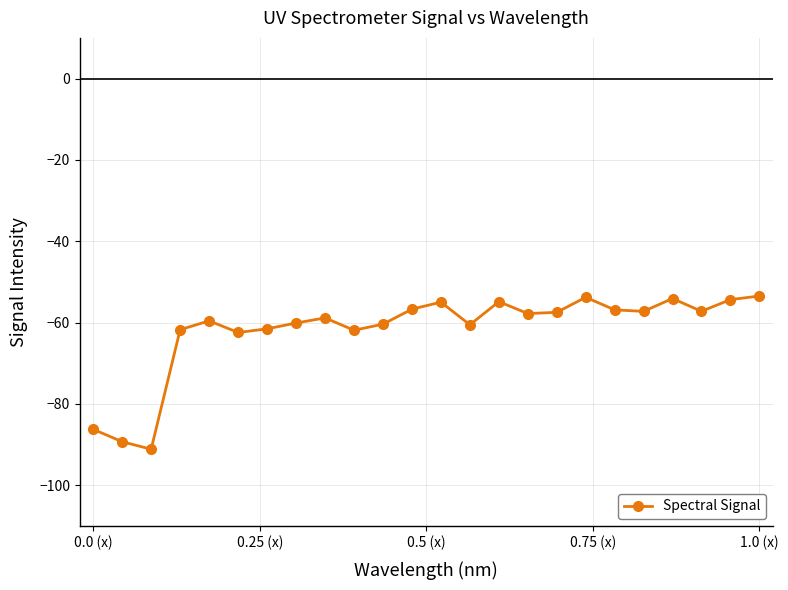

What is the greatest value displayed?

-53.5